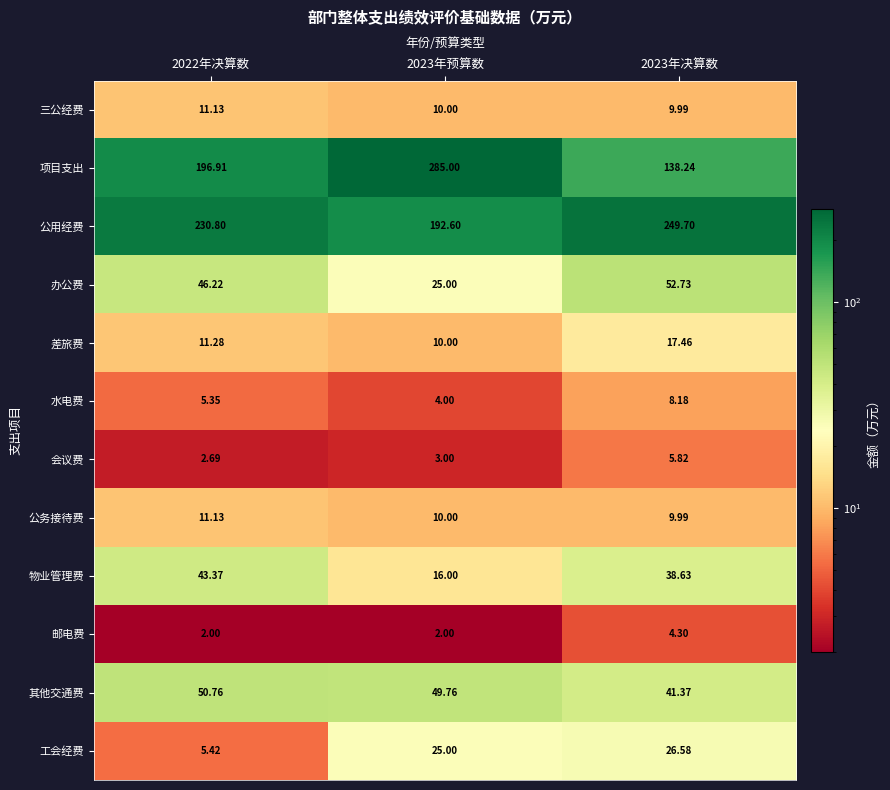

How many data points does each series have?

3